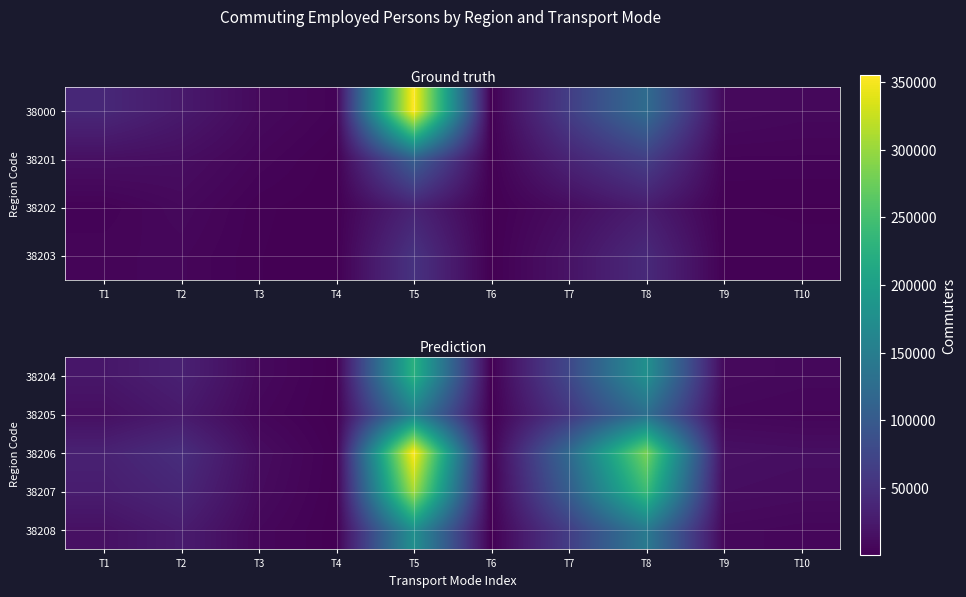

The 38204 series shows 2040 at T9. True or false?

False